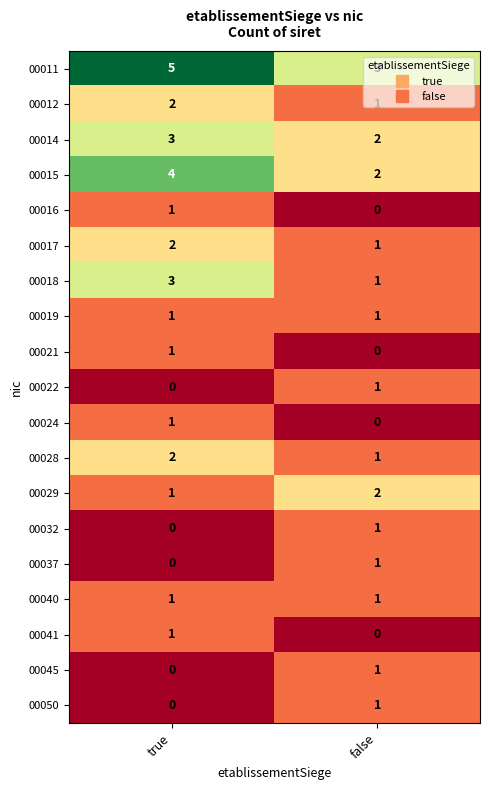

How many data points does each series have?

2